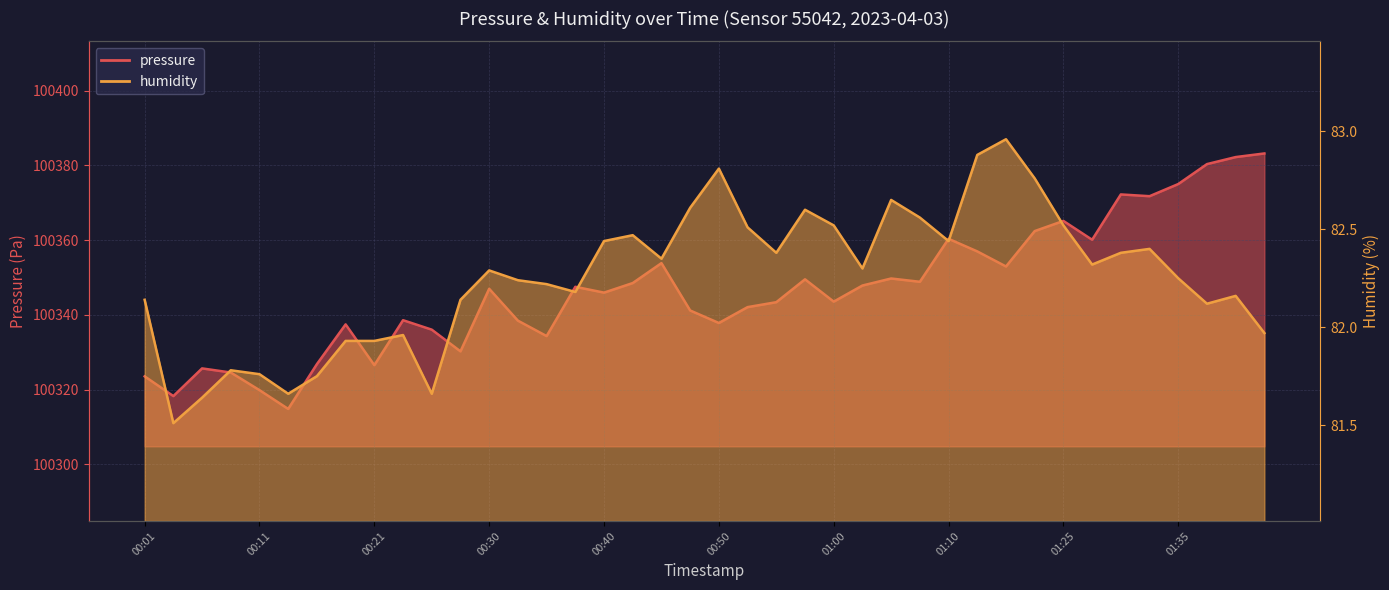

What position from the right is 00:58?

17